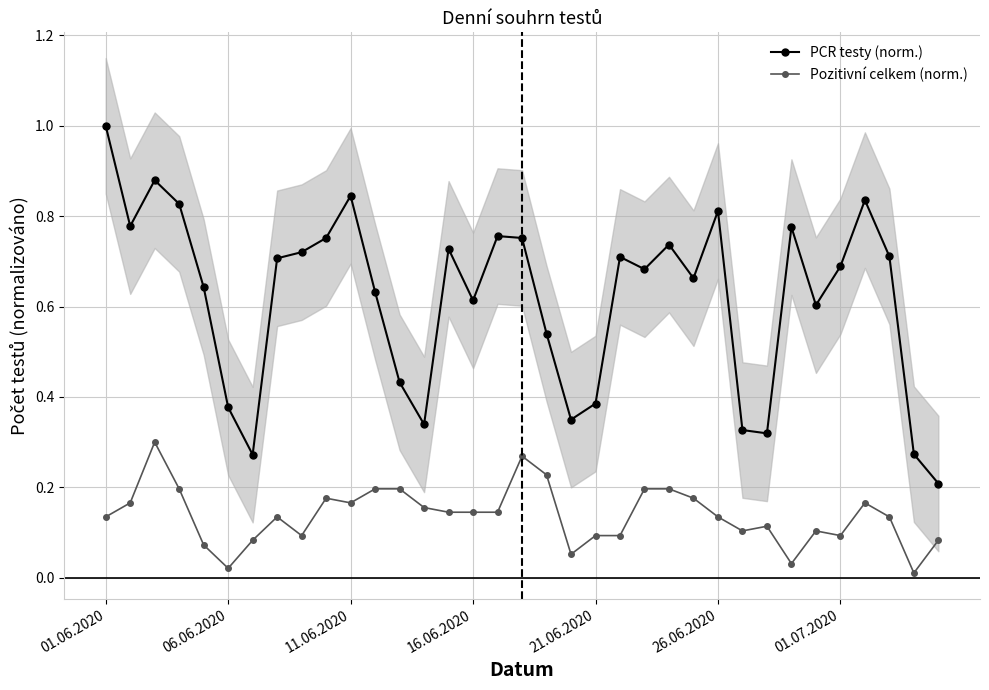

At which category does Pozitivní celkem (norm.) reach its first local valley?

06.06.2020